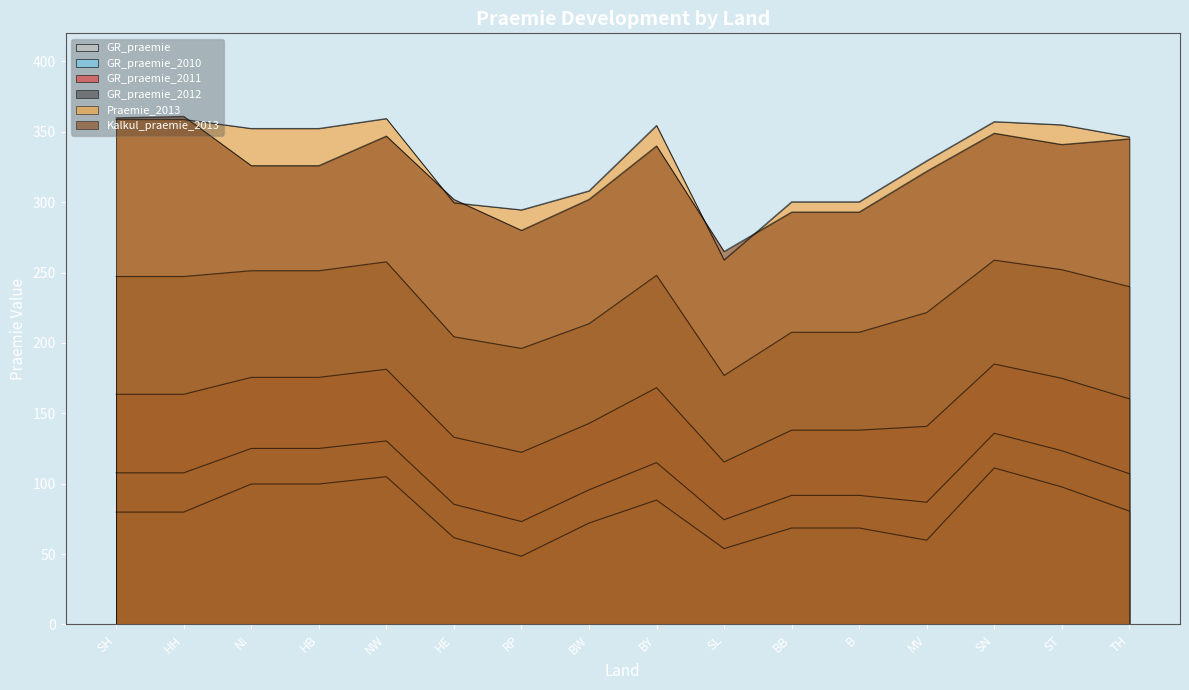

True or false: Praemie_2013 and GR_praemie_2011 intersect in this chart.

False